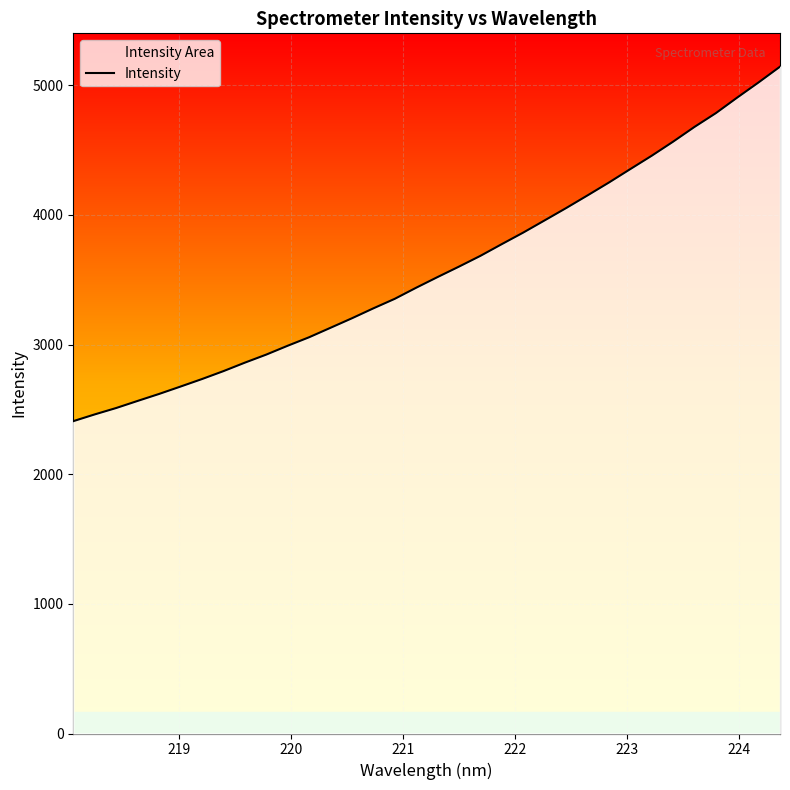

What is the difference between the maximum and minimum values?

2734.4